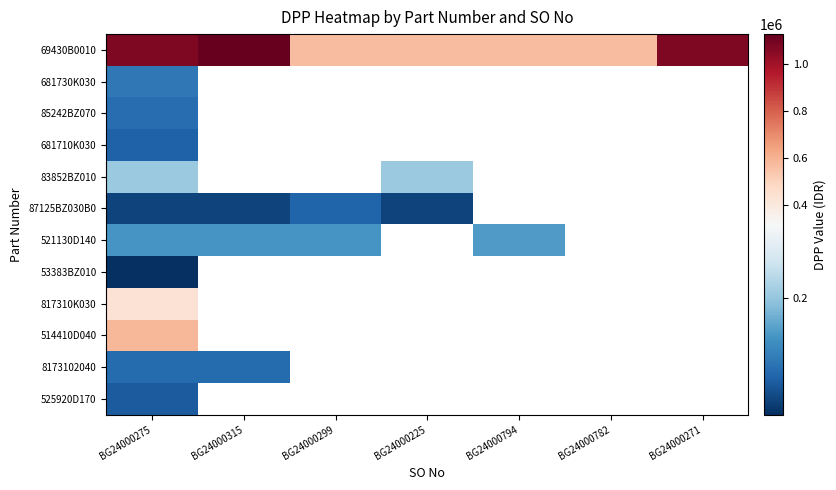

The 87125BZ030B0 series shows 53019.0 at BG24000275. True or false?

False